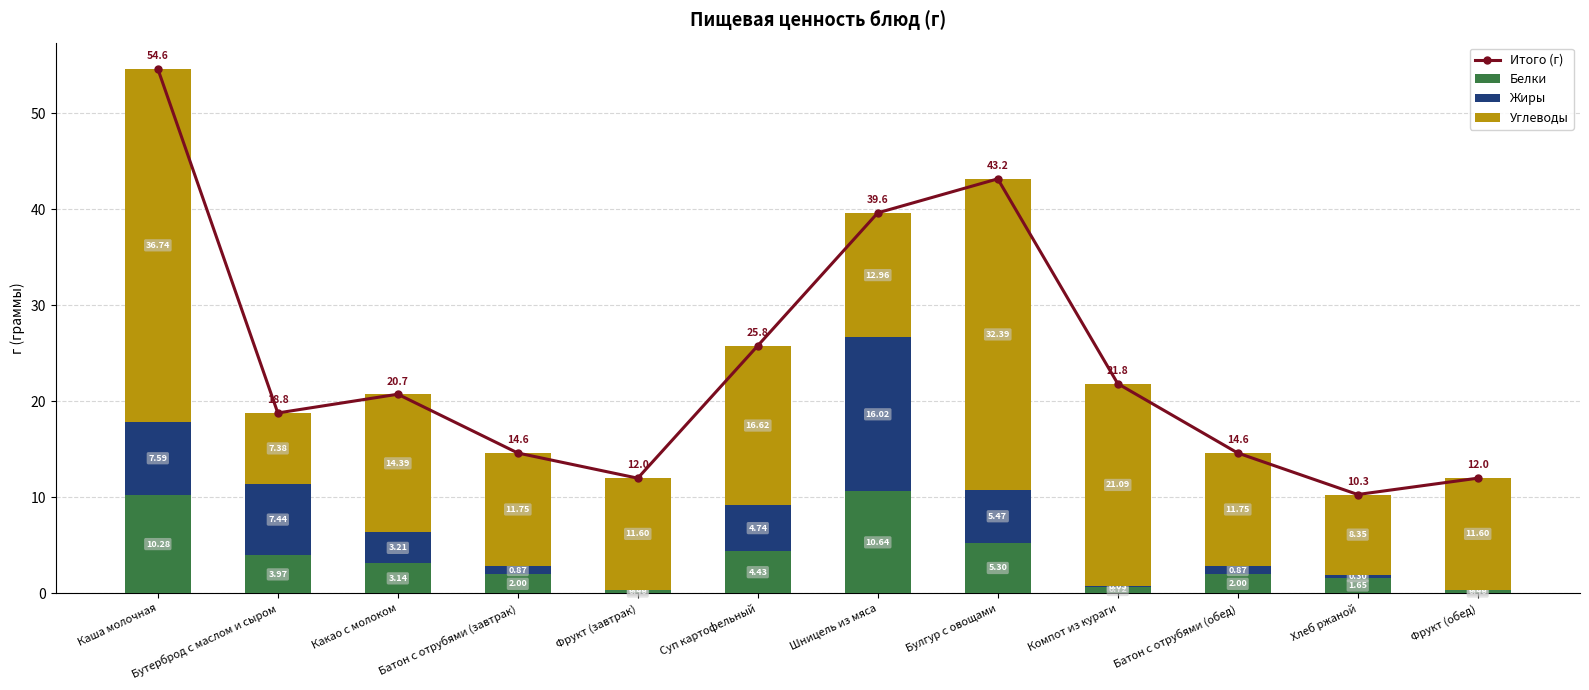

What position from the left is Фрукт (обед)?

12